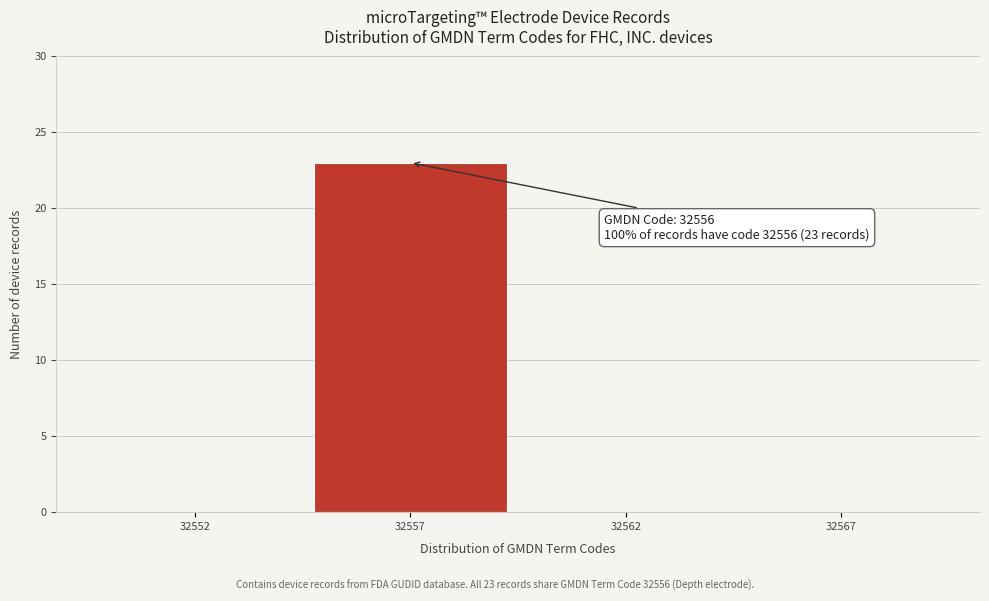

Reading left to right, what are all the values shown in this chart?

32552=0	32557=23	32562=0	32567=0